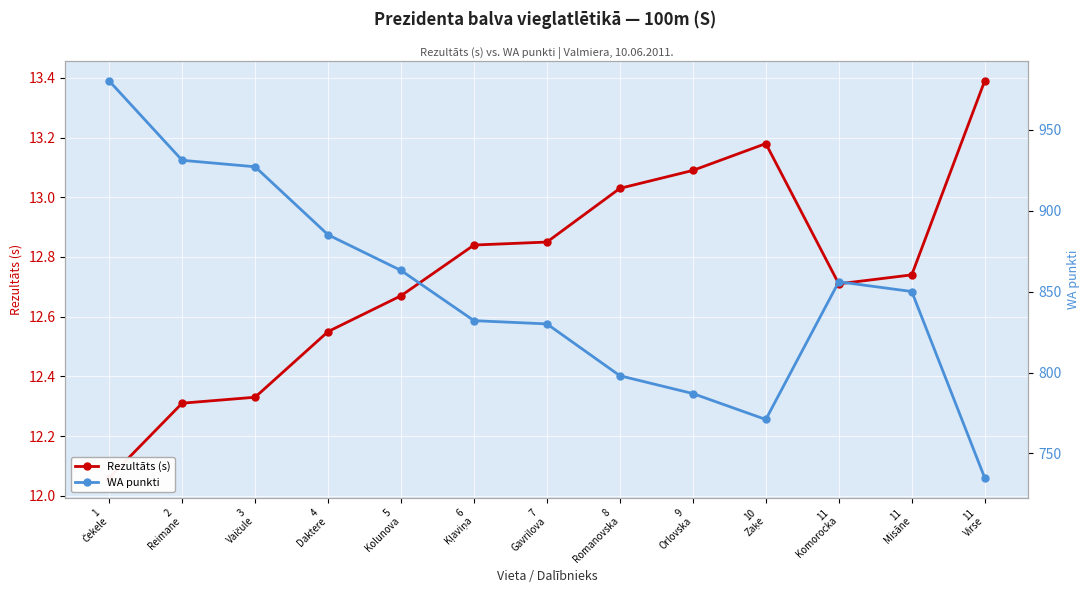

What is the maximum value for WA punkti?

980.0